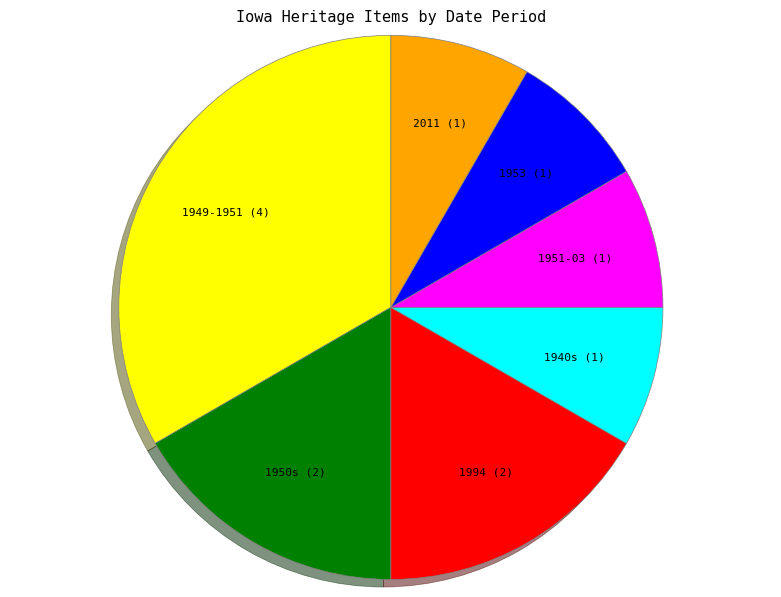

The 1953 (1) slice represents 8% of the pie. True or false?

True